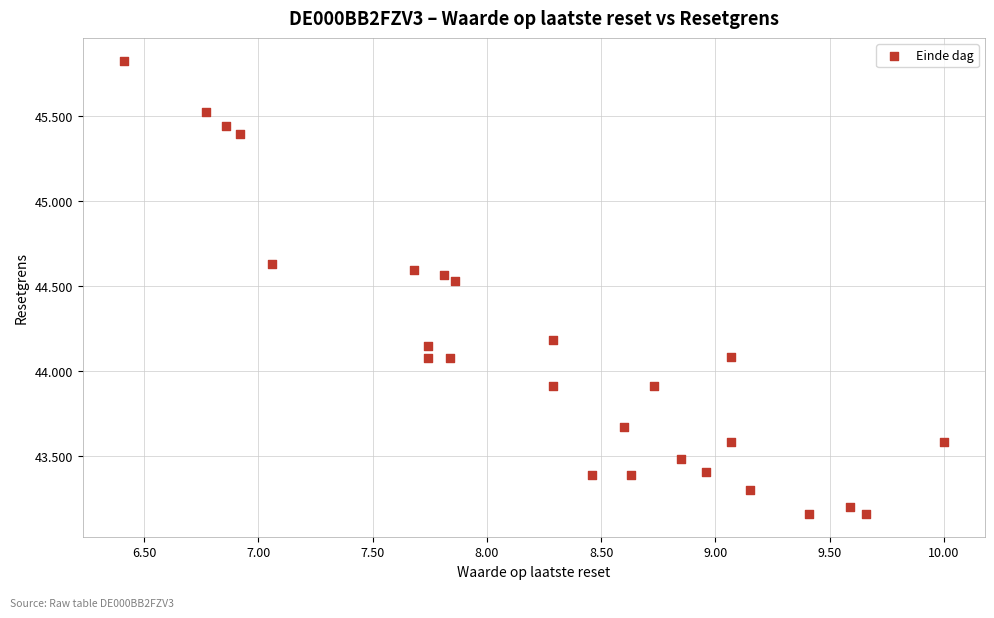

What is the range of Y values (max minus min)?

2.7